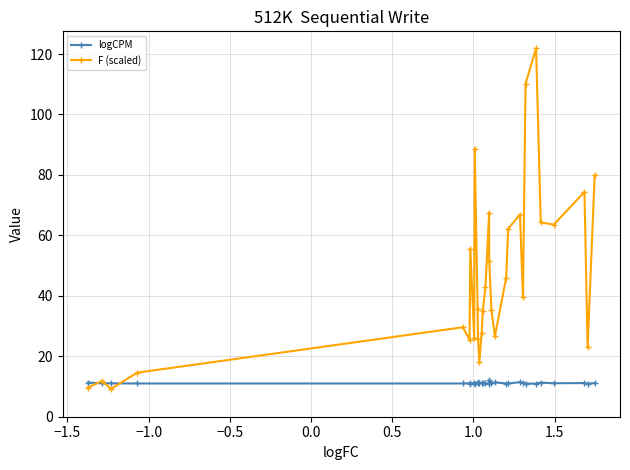

What is the value of the logCPM point at the 18th from the left?

11.1